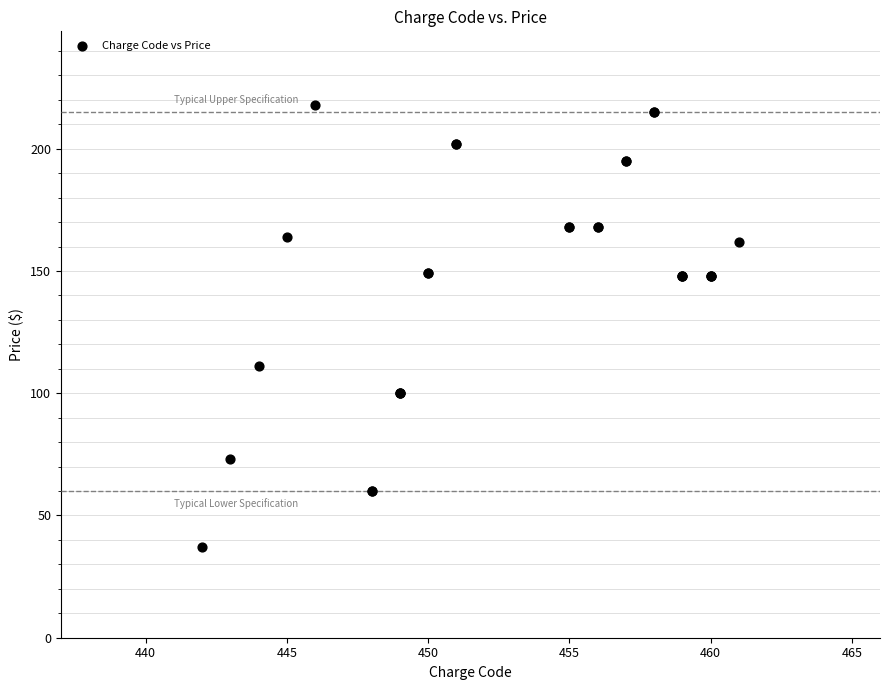

What Y value in the scatter plot is closest to 127?

111